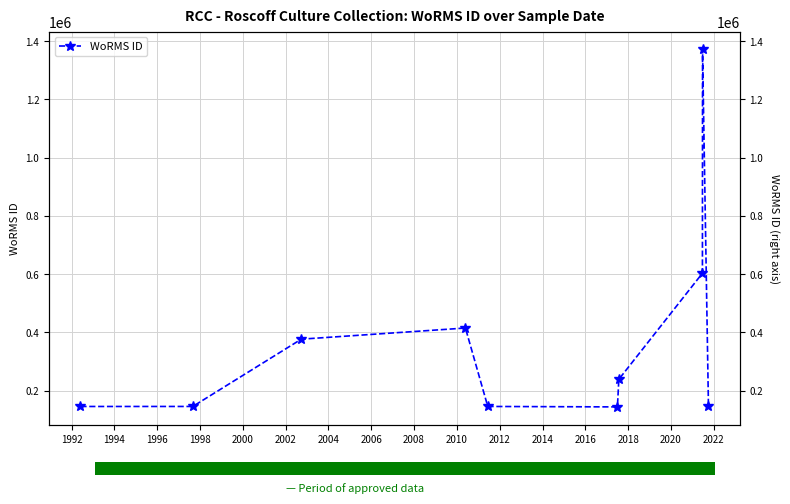

What is the maximum value shown in the chart?

1371529